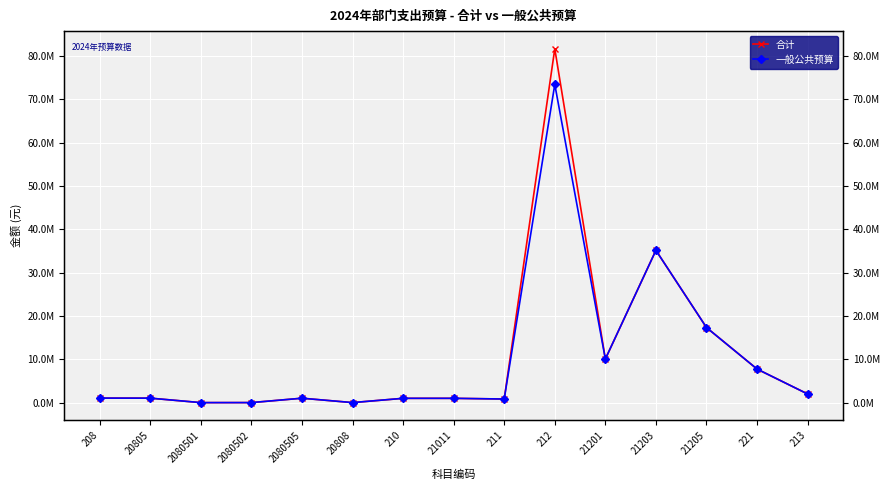

What is the total value across all series at 21205?

34680000.0